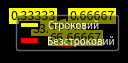

Does any single category account for the majority?

Yes